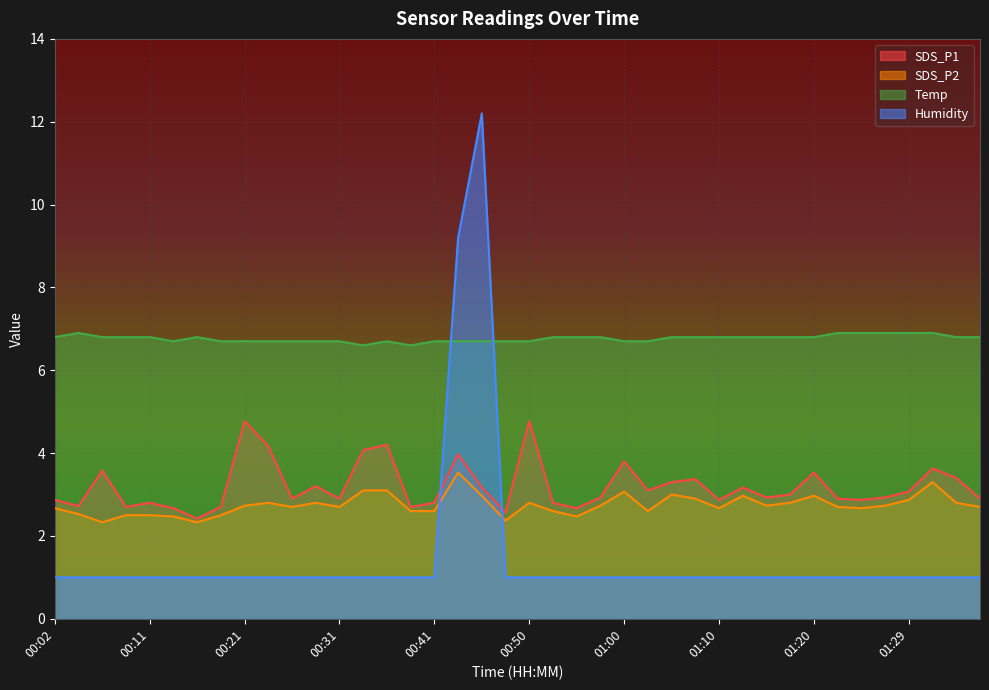

The value of SDS_P2 at 00:50 is 2.8. True or false?

True